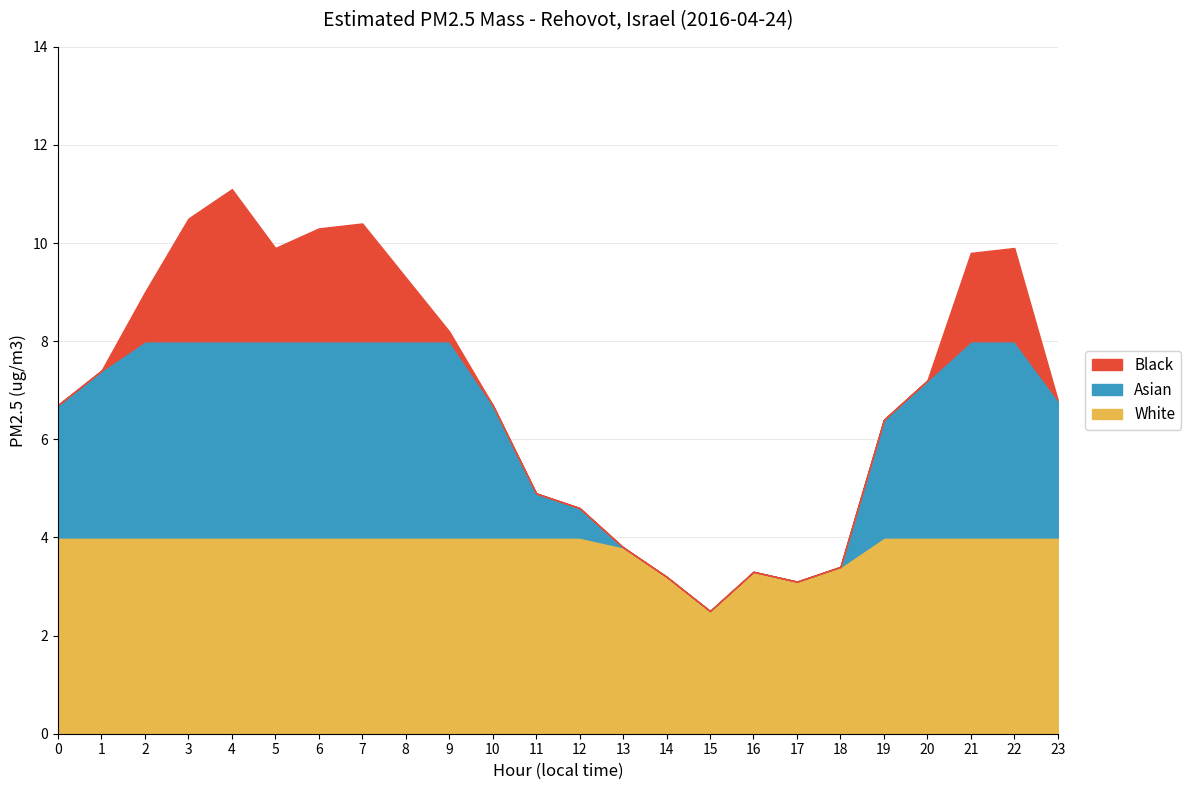

The chart shows a value of 6.8 at 23. True or false?

True